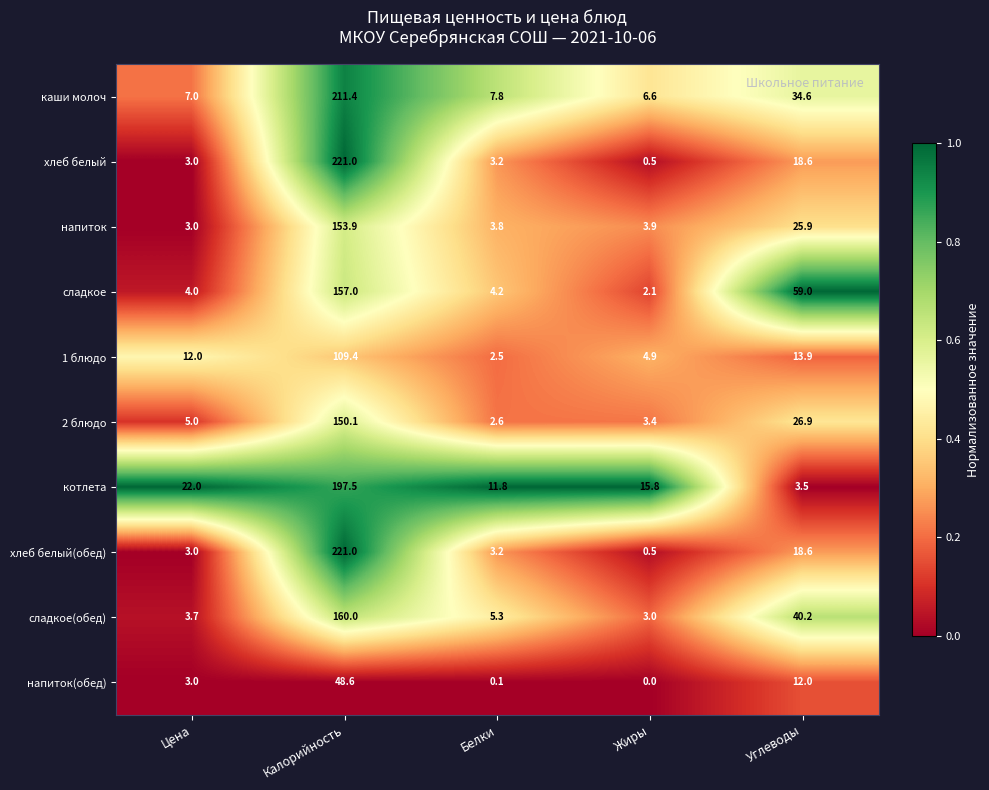

What is the difference between the котлета values at Цена and Белки?

10.2